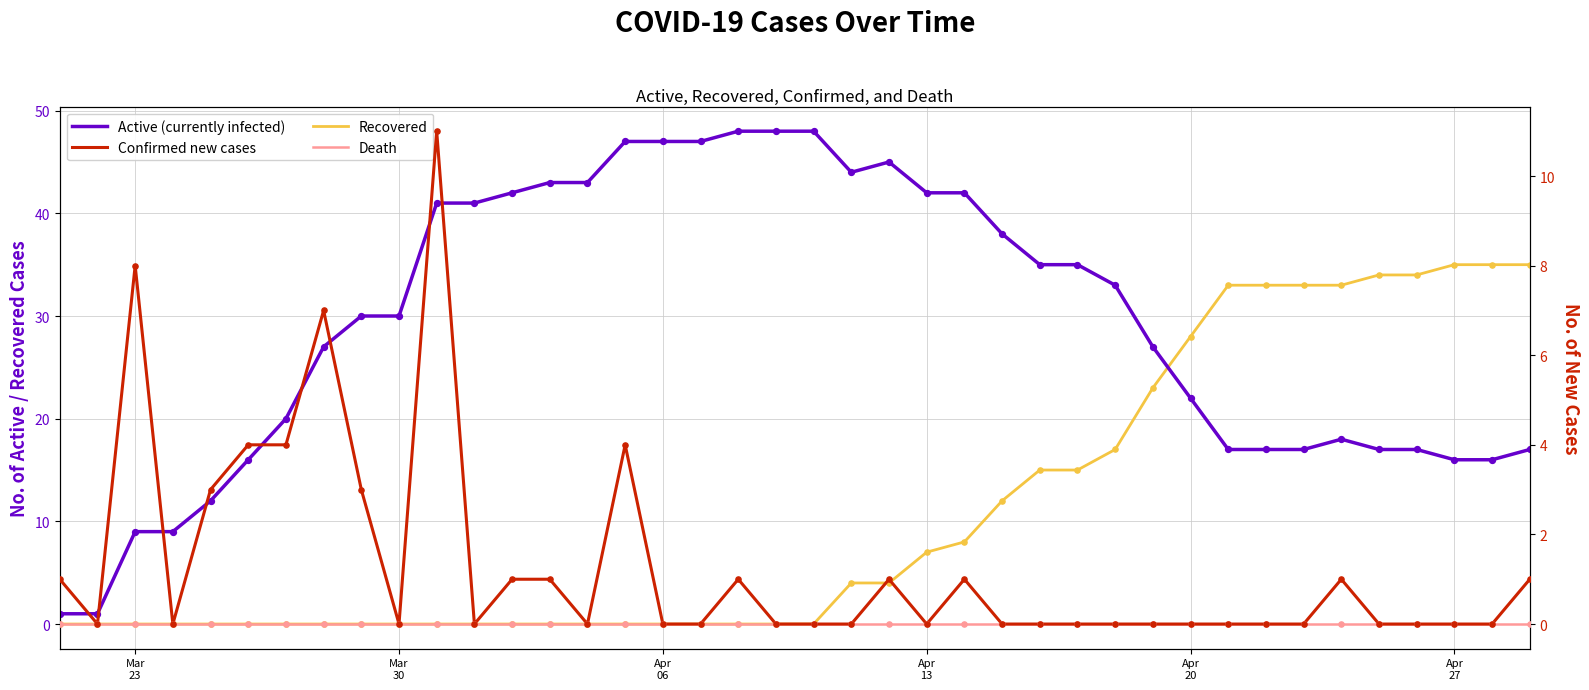

Which series has the largest total across all categories?

Active (currently infected)